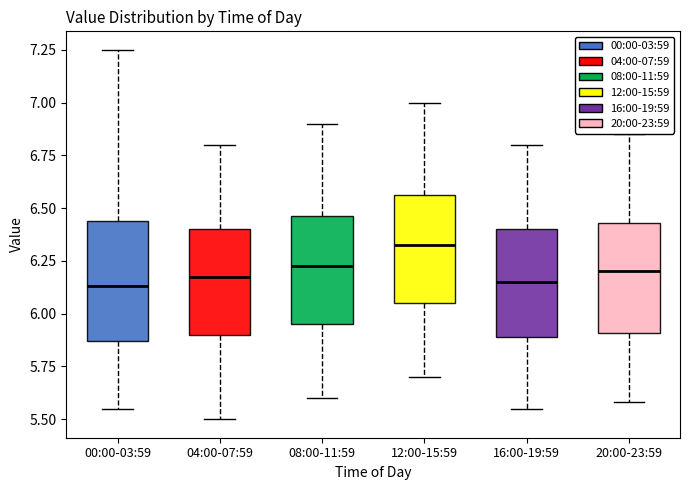

Reading left to right, read every box against the y-axis: the position of its median line, the range the box covers, and the ends of its whiskers. The values are not printed on the chart, so give them approximately, as read against the axis.

00:00-03:59: median 6.15, box 5.85 to 6.45, whiskers 5.55 to 7.25
04:00-07:59: median 6.20, box 5.90 to 6.40, whiskers 5.50 to 6.80
08:00-11:59: median 6.25, box 5.95 to 6.45, whiskers 5.60 to 6.90
12:00-15:59: median 6.35, box 6.05 to 6.55, whiskers 5.70 to 7.00
16:00-19:59: median 6.15, box 5.90 to 6.40, whiskers 5.55 to 6.80
20:00-23:59: median 6.20, box 5.90 to 6.45, whiskers 5.60 to 6.85